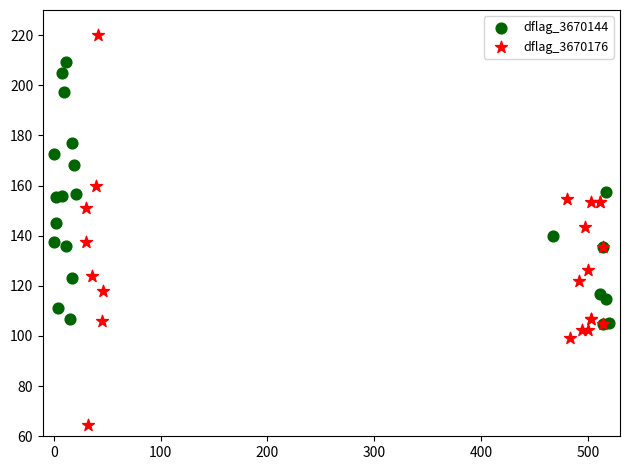

Which series reaches the maximum Y coordinate?

dflag_3670176